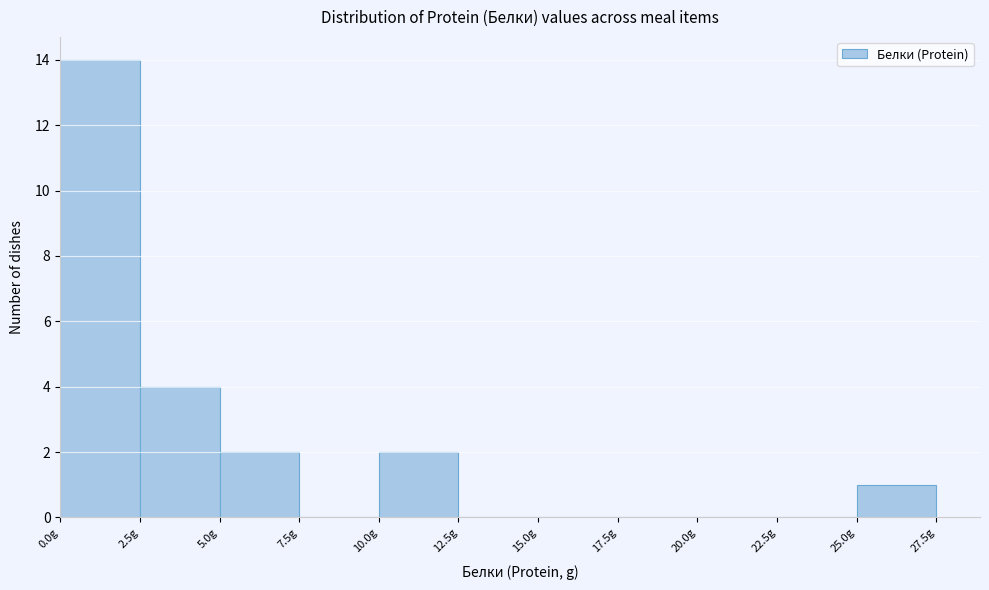

Reading left to right, list every bar in this chart as the range it spans on the x-axis followed by its height. The values are not printed on the chart, so give them approximately, as read against the axis.

0.0 to 2.5: 14
2.5 to 5.0: 4
5.0 to 7.5: 2
7.5 to 10.0: 0
10.0 to 12.5: 2
12.5 to 15.0: 0
15.0 to 17.5: 0
17.5 to 20.0: 0
20.0 to 22.5: 0
22.5 to 25.0: 0
25.0 to 27.5: 1